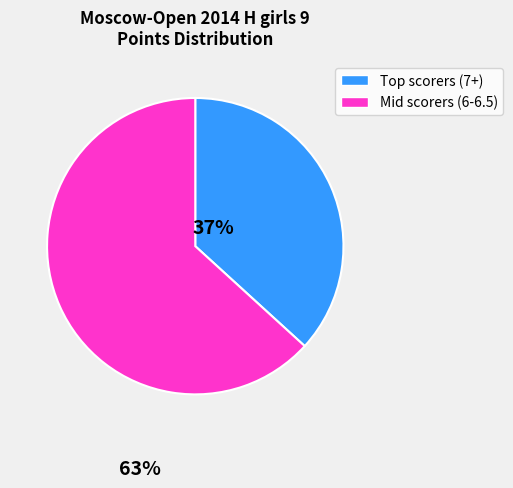

Is there a majority slice in this chart?

Yes